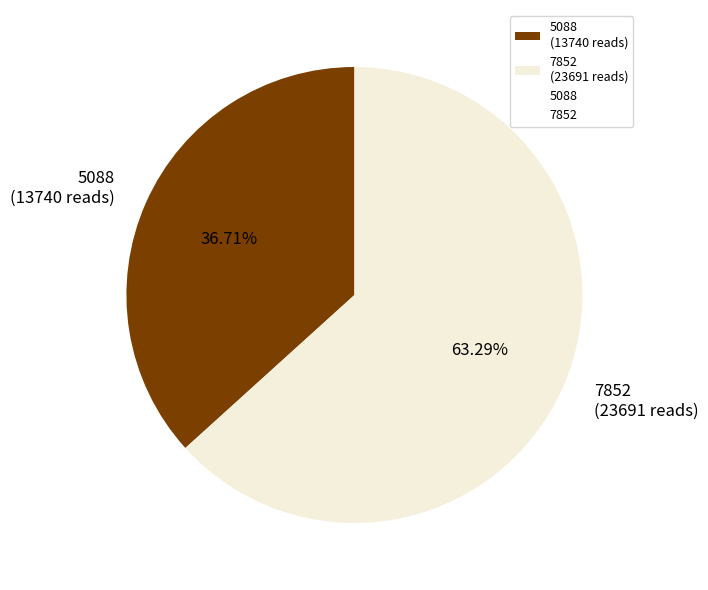

To the nearest percent, what is the average slice percentage?

50%